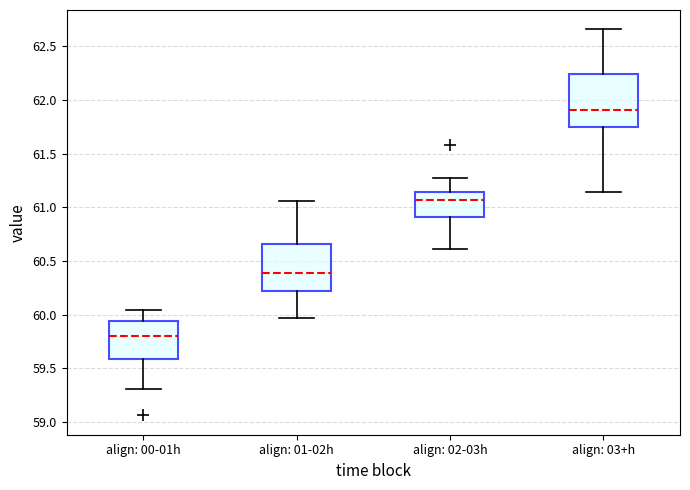

Where is the upper edge of the box for align: 03+h on the y-axis? The values are not printed on the chart, so give them approximately, as read against the axis.

62.25